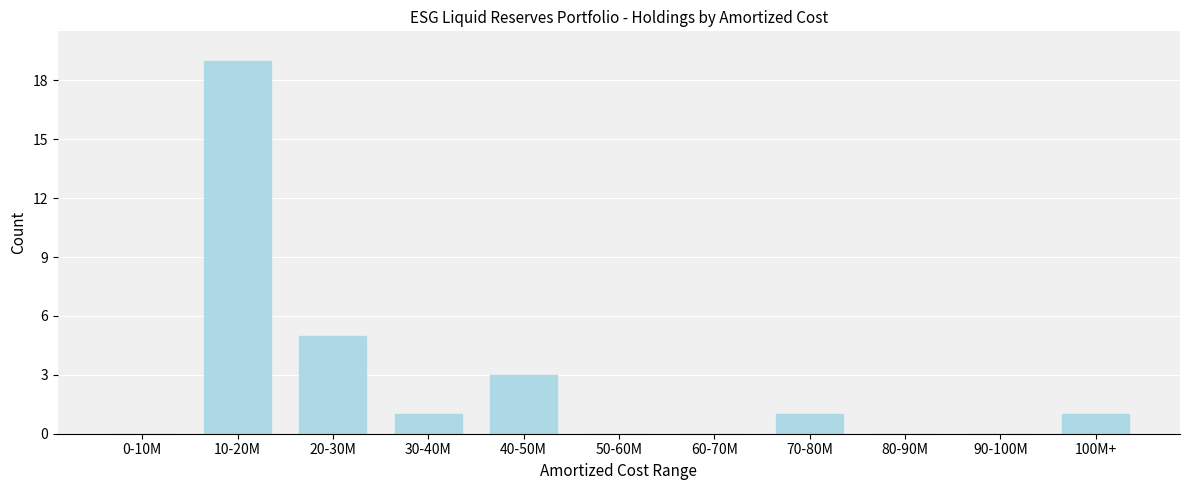

Reading left to right, extract all data points from this chart.

0-10M=0	10-20M=19	20-30M=5	30-40M=1	40-50M=3	50-60M=0	60-70M=0	70-80M=1	80-90M=0	90-100M=0	100M+=1